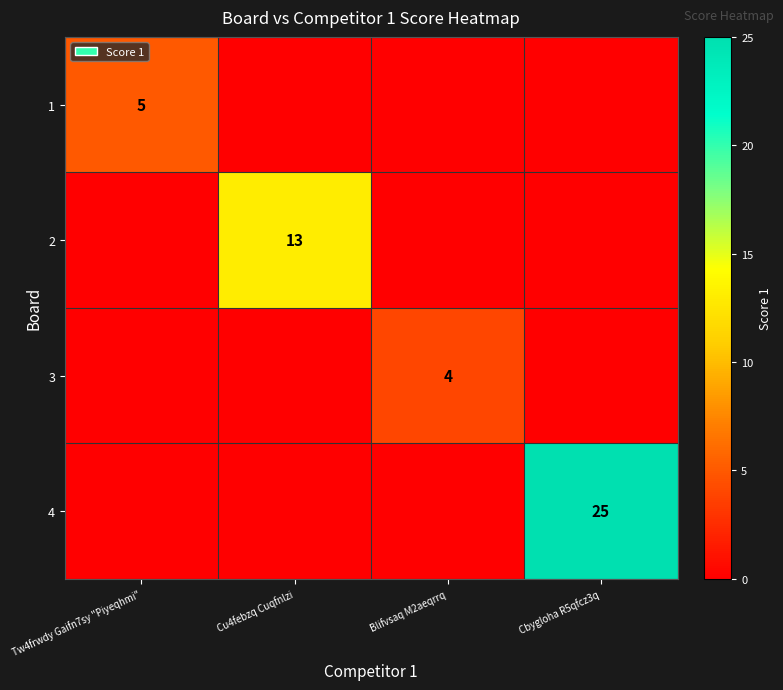

What is the spread (max minus min) of values at Blifvsaq M2aeqrrq?

4